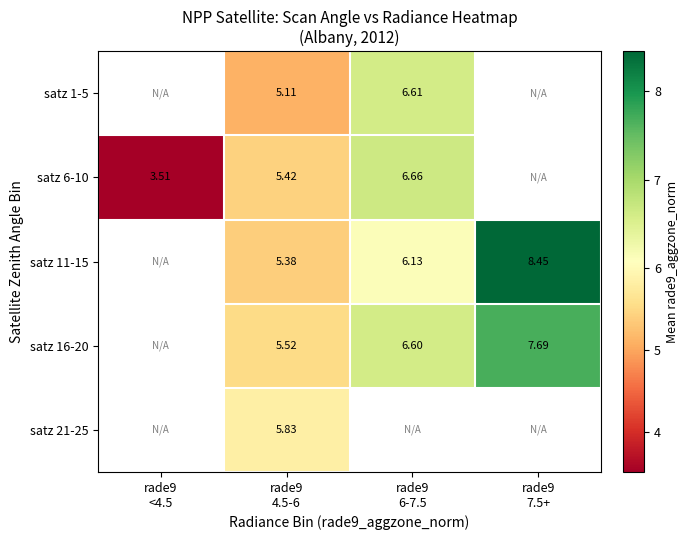

The satz 11-15 series shows 8.4 at rade9 7.5+. True or false?

True